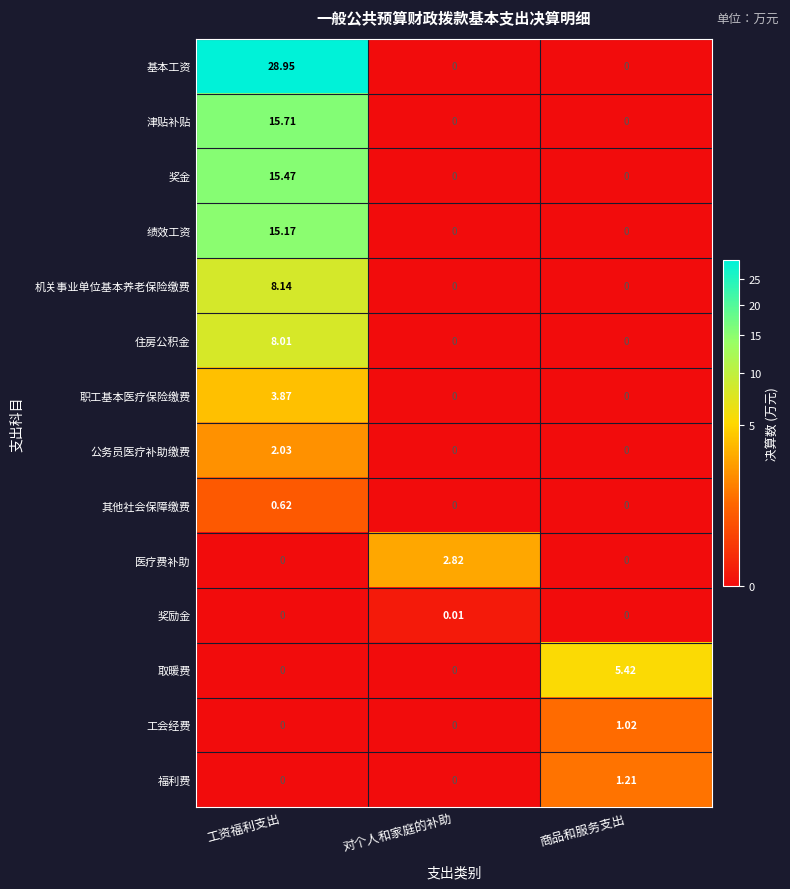

At how many categories does at least one series exceed 9?

1